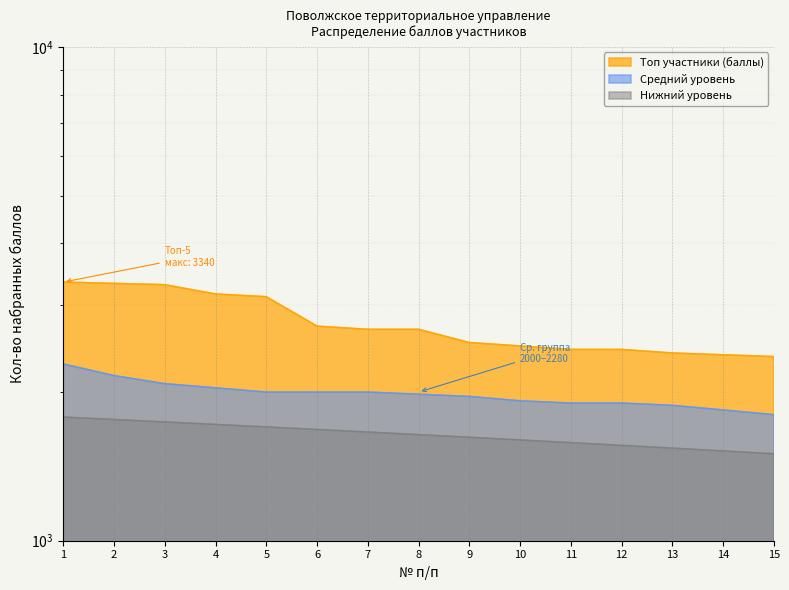

How many values in the Топ участники (баллы) series are below 2680?

7